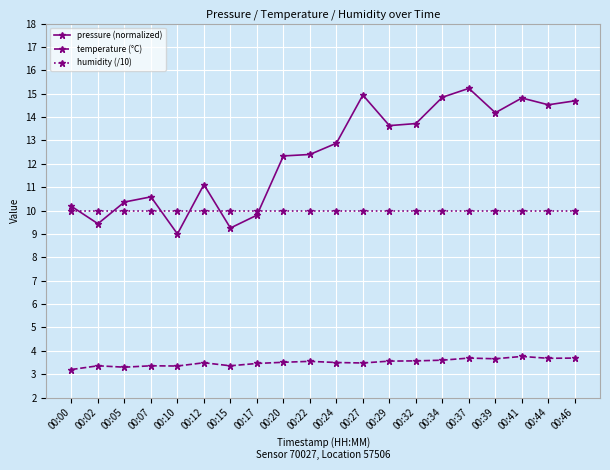

True or false: temperature (°C) has more than 2 points higher than both neighbors.

True